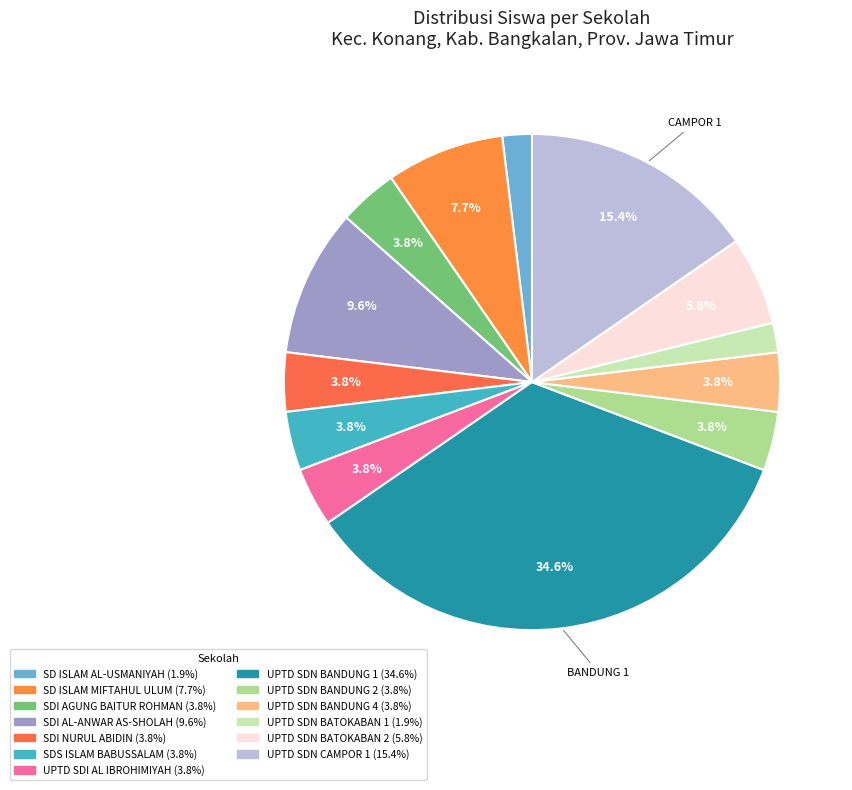

Does any single category account for the majority?

No